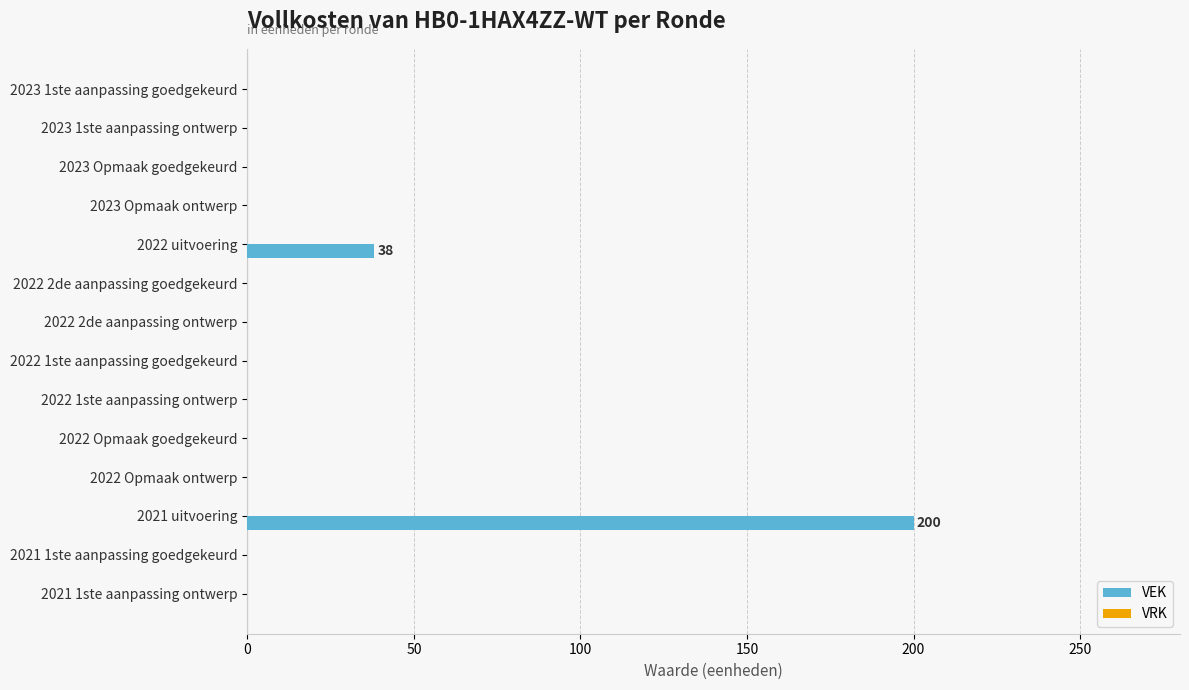

Does the chart contain stacked bars?

No